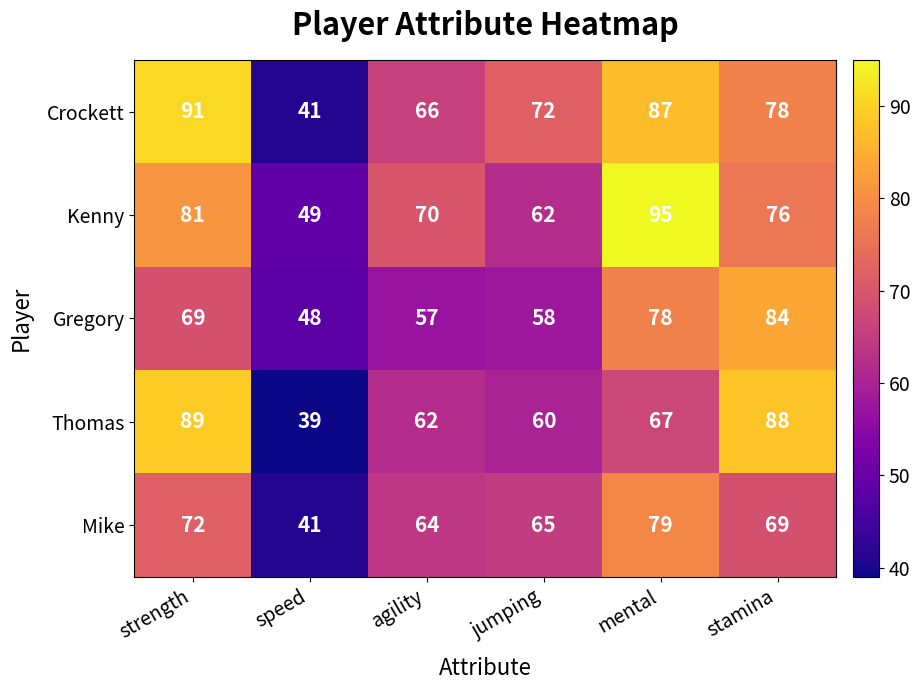

Rank the series at mental from lowest to highest value.

Thomas, Gregory, Mike, Crockett, Kenny